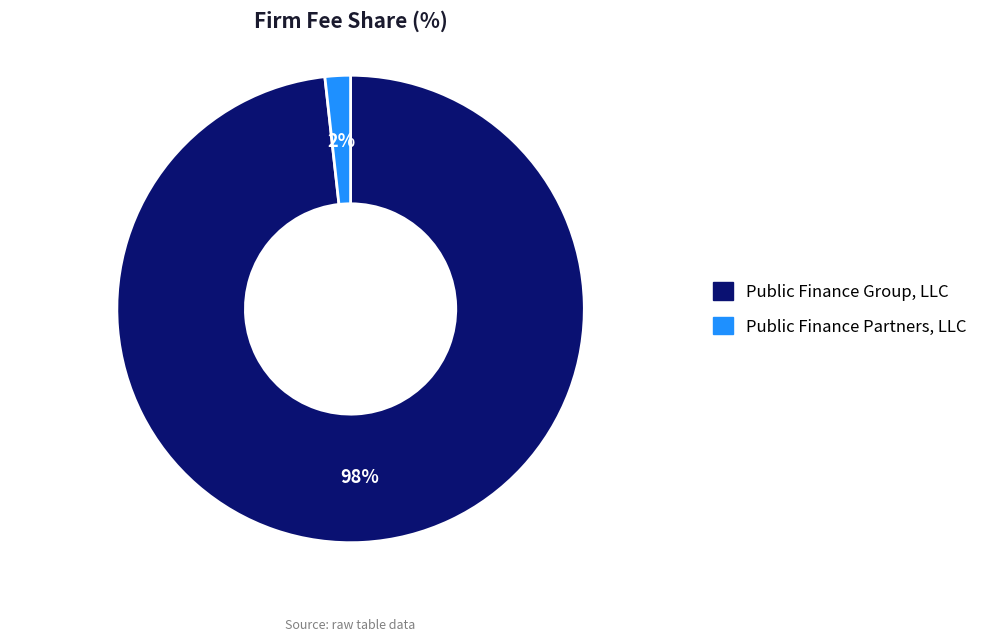

Is the sum of Public Finance Partners, LLC and Public Finance Group, LLC greater than half?

Yes